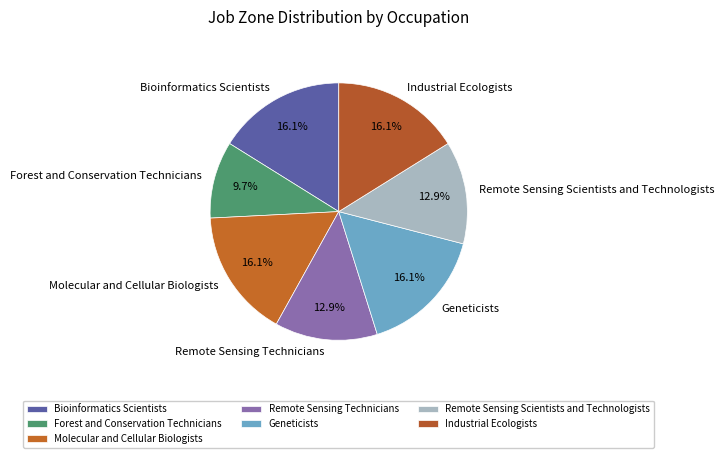

Is it true that Forest and Conservation Technicians is 1% of the pie?

False